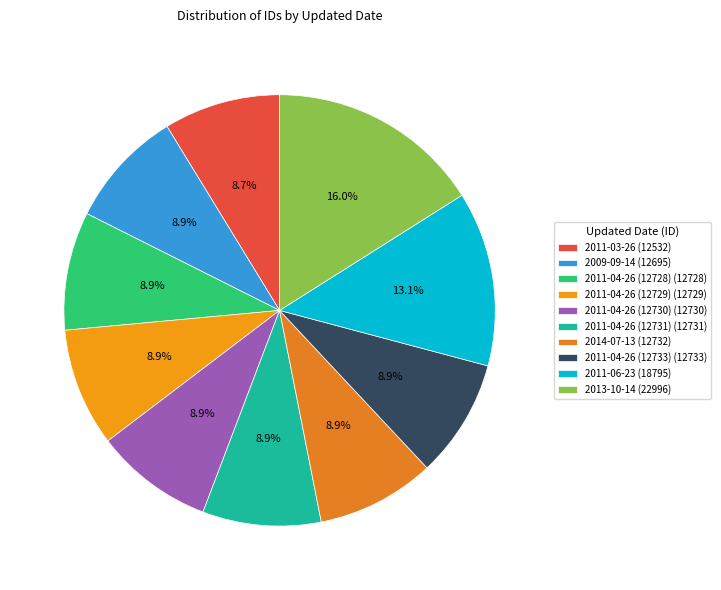

To the nearest percent, what portion does 2011-04-26 (12728) represent?

9%